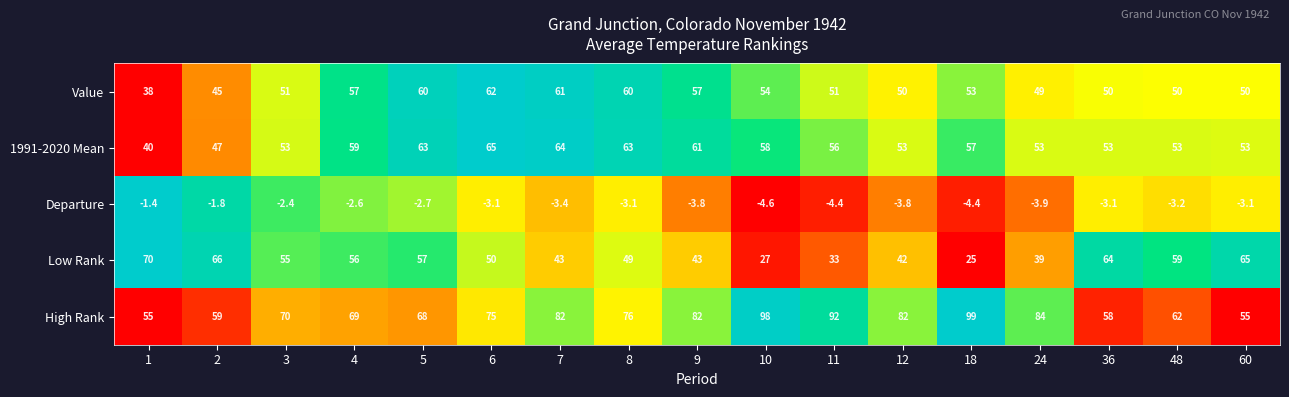

At which label is Departure closest to -3?

6